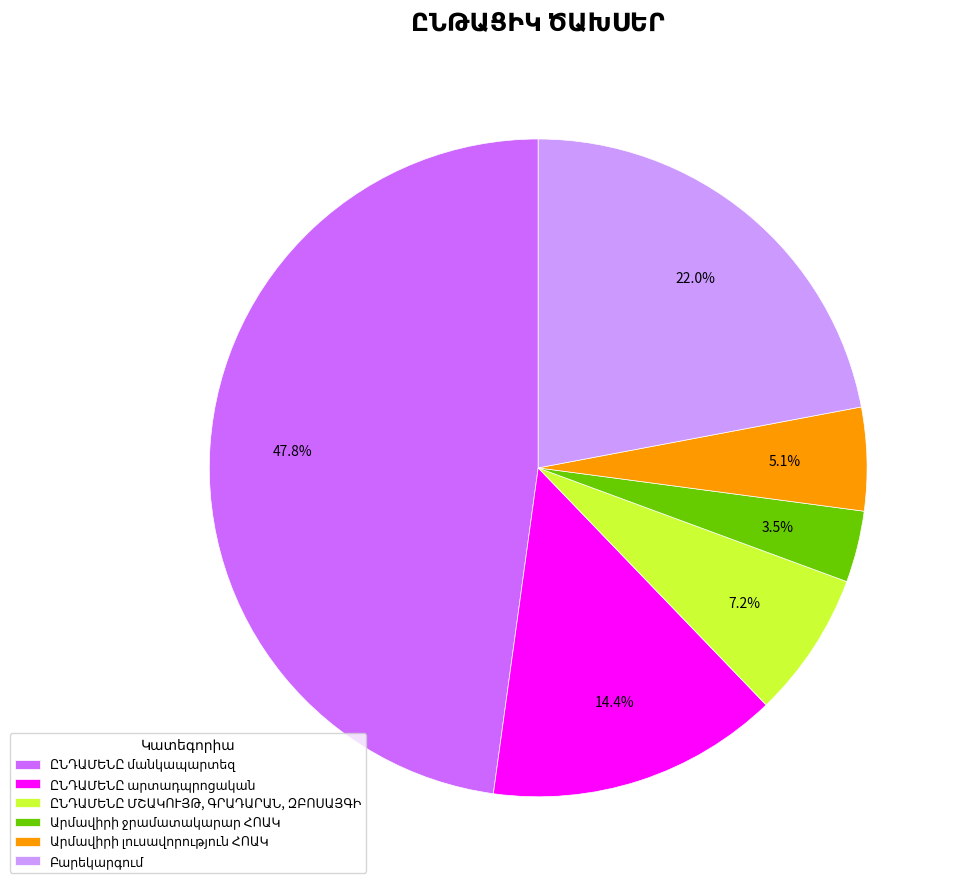

Is there a majority slice in this chart?

No